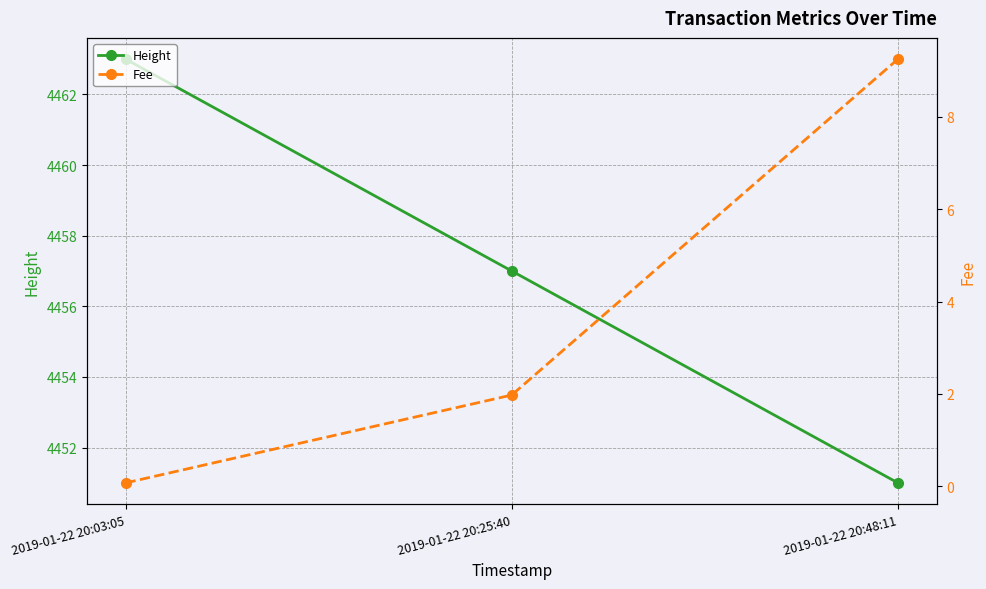

List the series in order of their overall mean, highest first.

Height, Fee